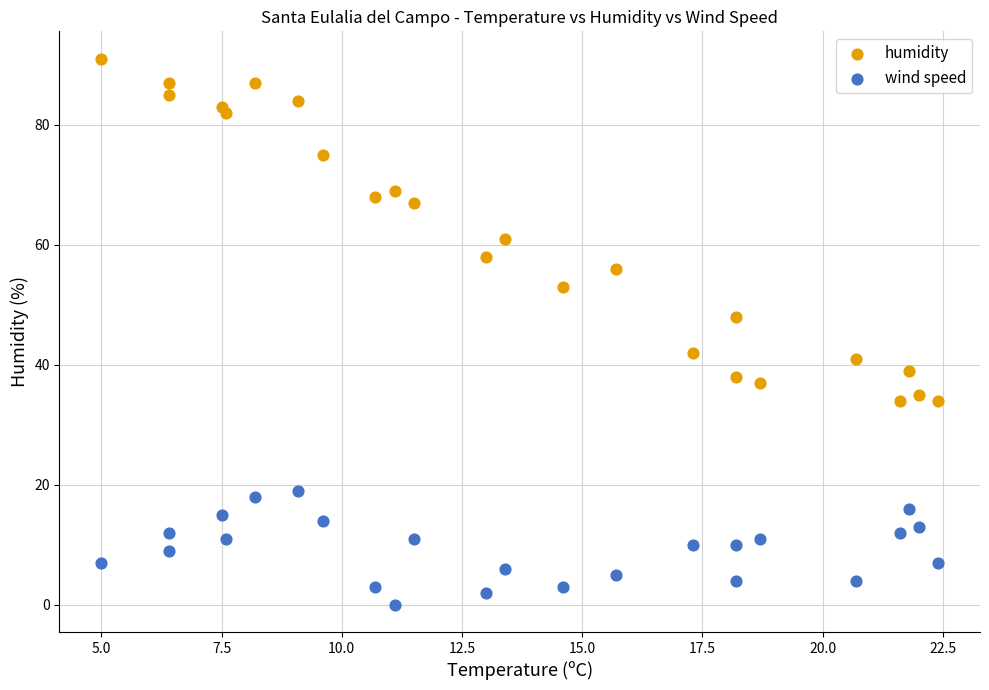

What are all the series names shown in the legend?

humidity, wind speed